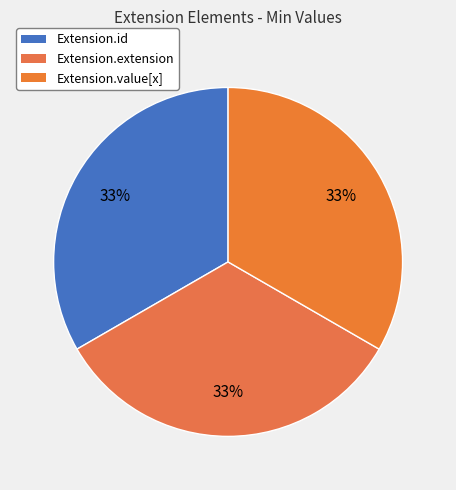

Count the number of slices in the pie.

3